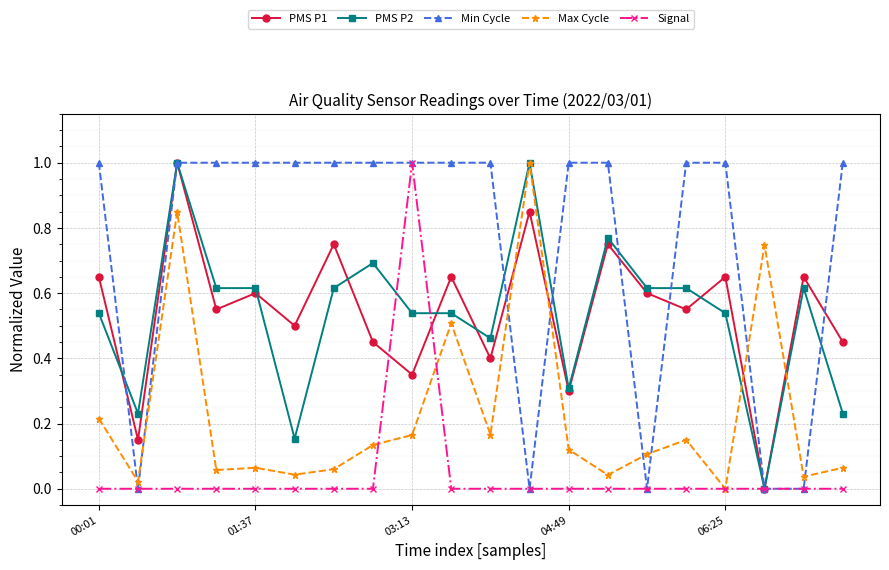

How many categories are shown in the chart?

20